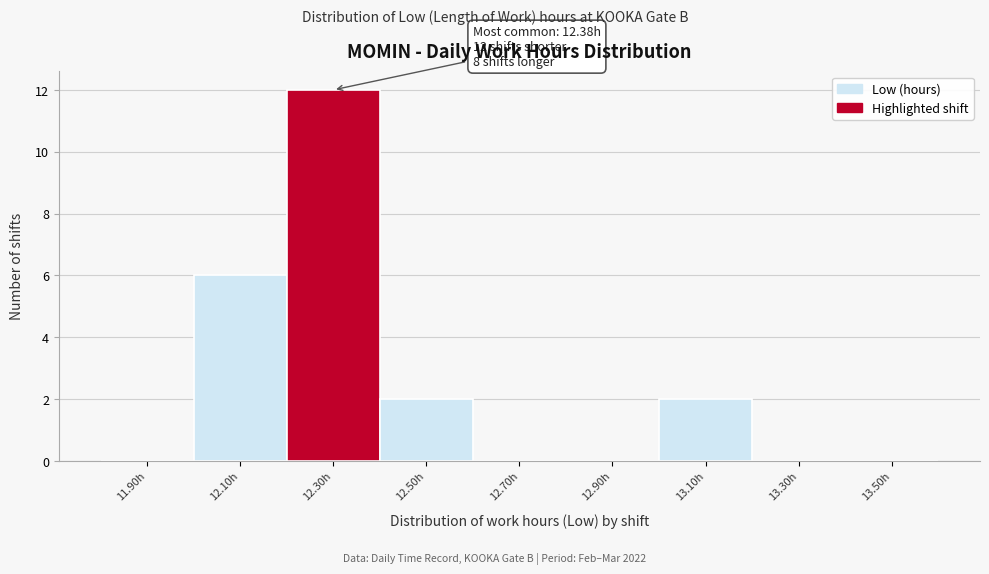

Reading left to right, list all the values displayed in this chart.

11.90h=0	12.10h=6	12.30h=12	12.50h=2	12.70h=0	12.90h=0	13.10h=2	13.30h=0	13.50h=0